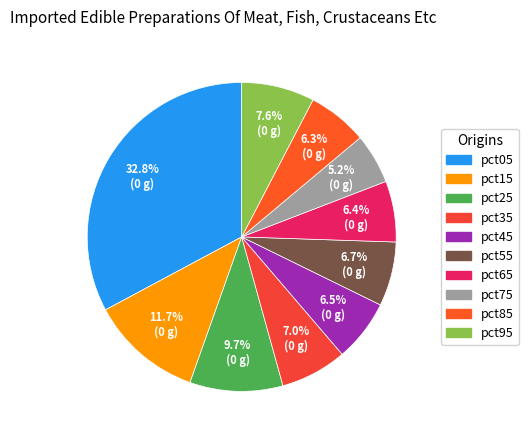

To the nearest percent, what portion does pct45 represent?

6%